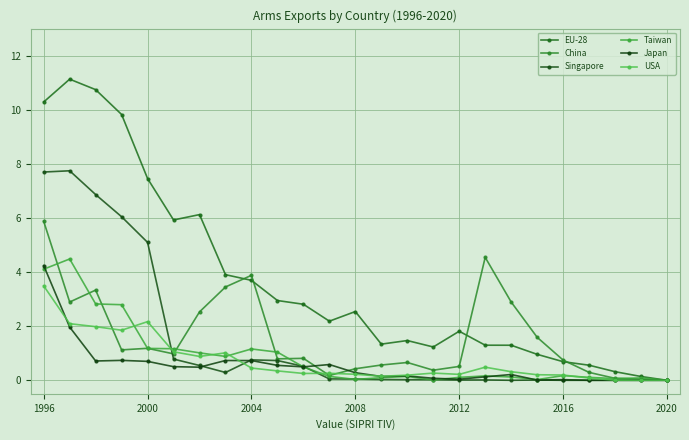

How many lines are shown in the chart?

6